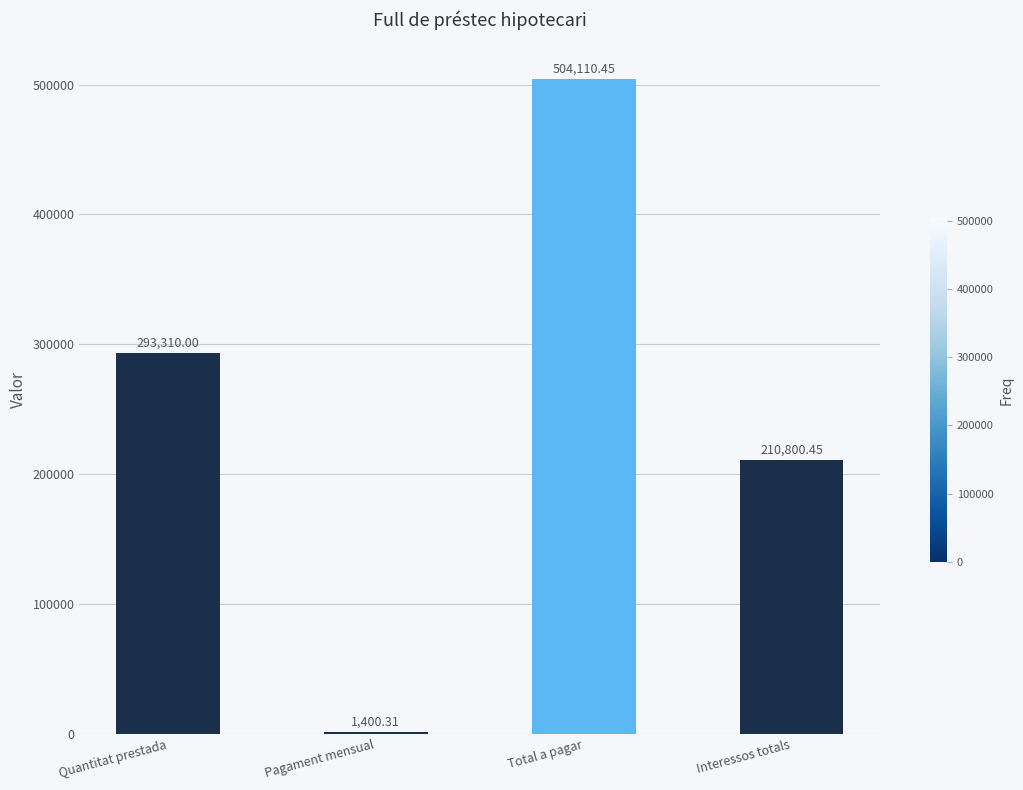

What is the maximum value shown in the chart?

504110.5